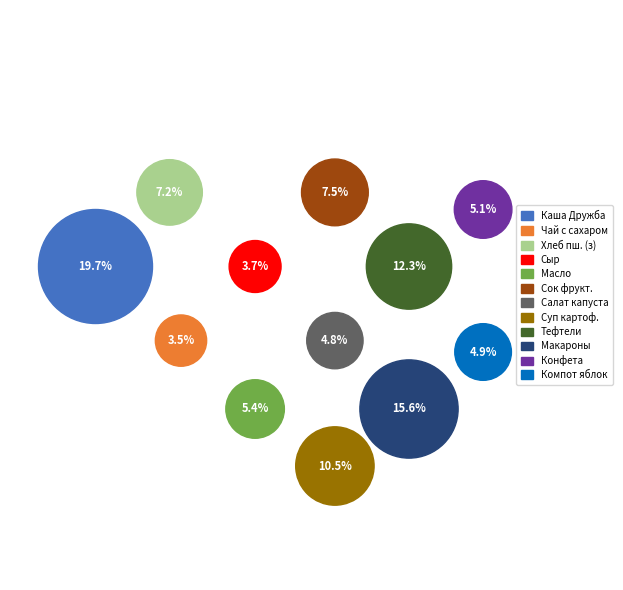

Is there any slice that represents more than half of the pie?

No